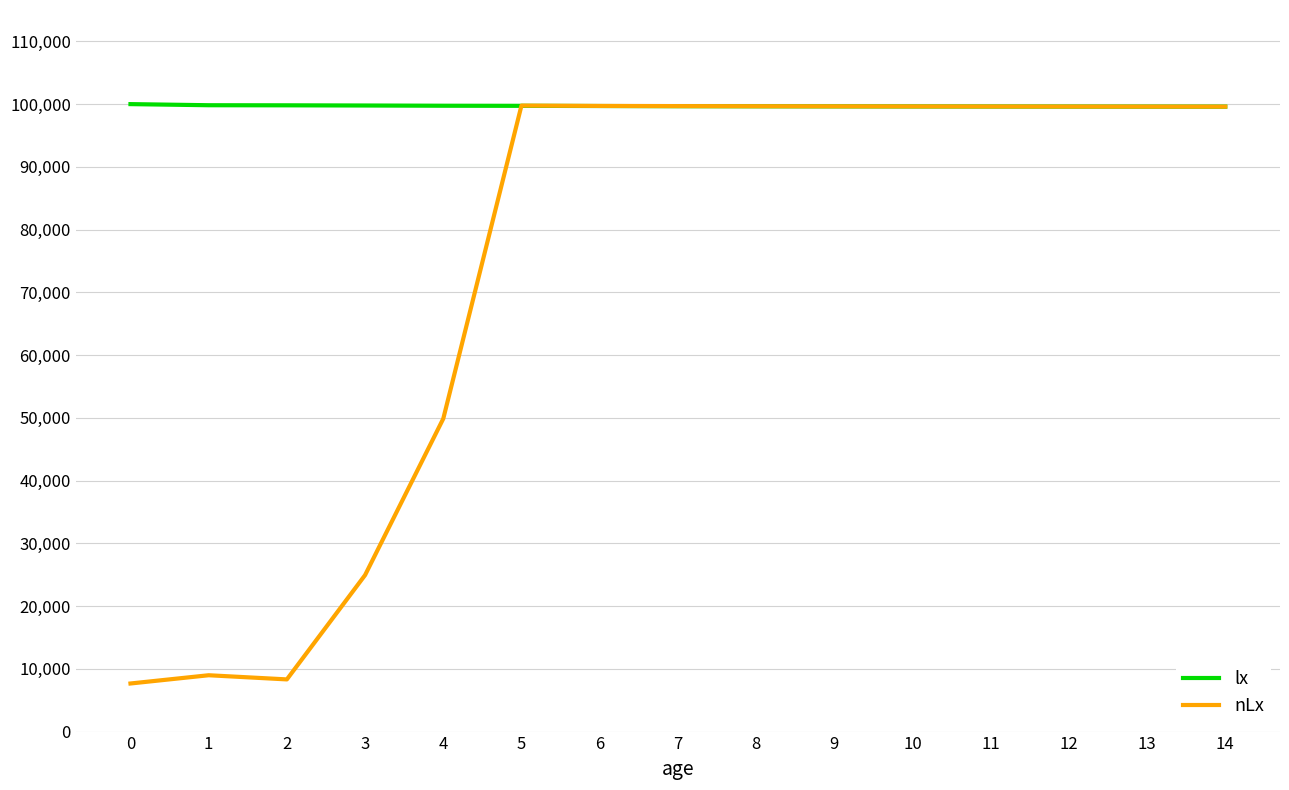

What is the sum of all nLx values?

1096298